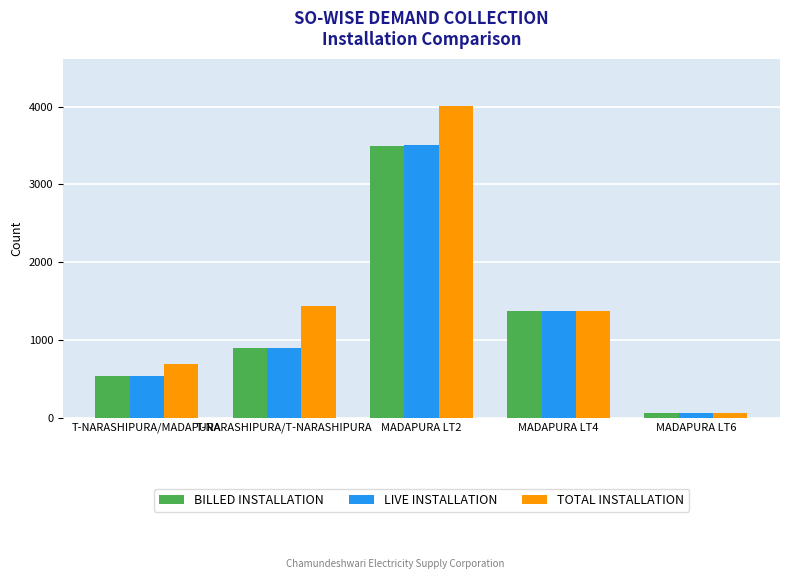

What is the average value of the TOTAL INSTALLATION series?

1515